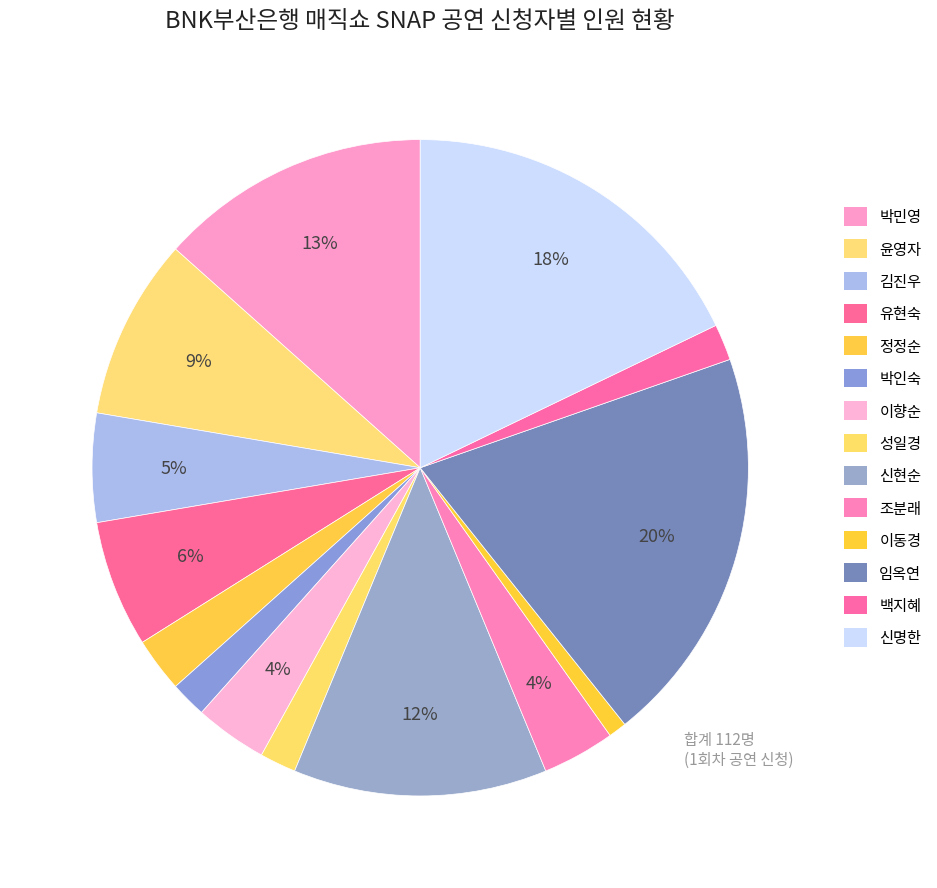

To the nearest percent, what is the difference between the largest and smallest slice percentages?

19%